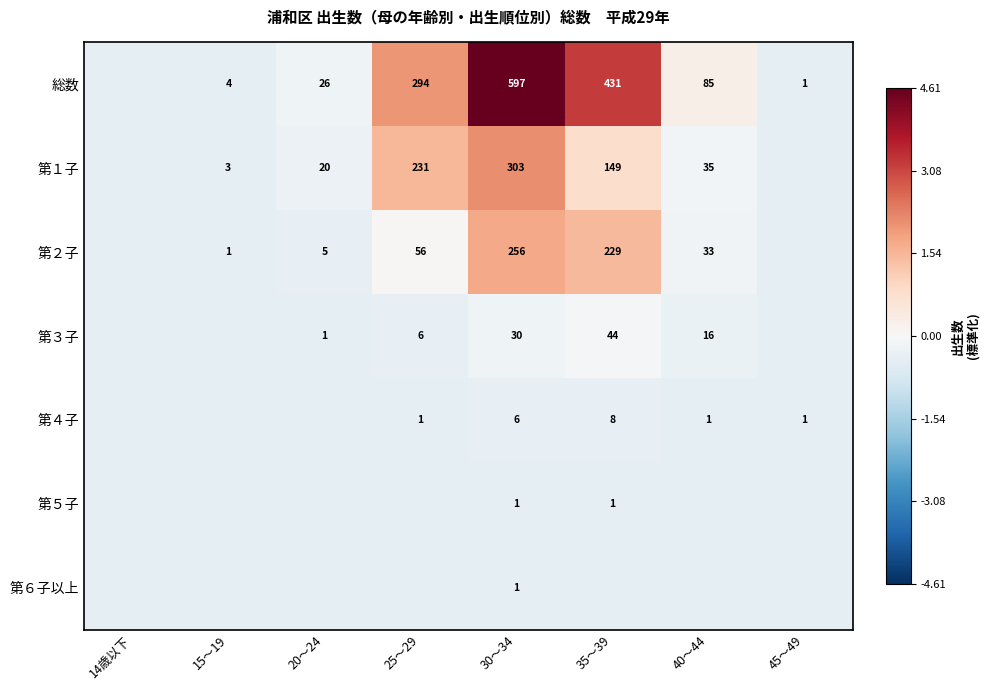

Is the value of 第２子 at 30～34 greater than the value of 総数 at 25～29?

No